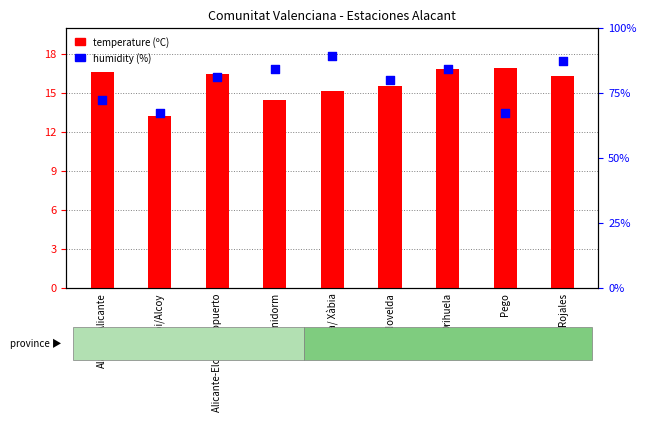

Which series has the widest spread of Y values?

humidity (%)